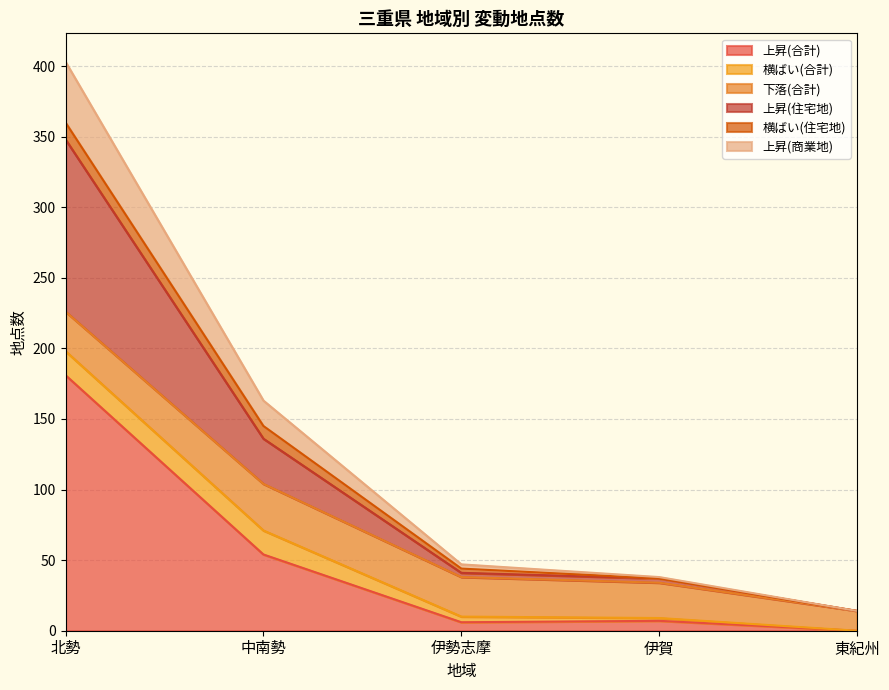

What position from the left is 中南勢?

2